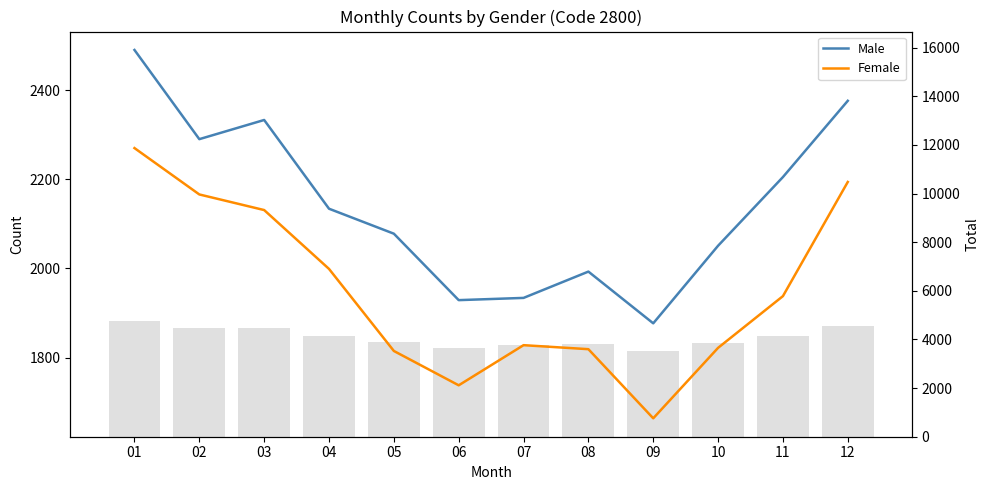

What is the greatest value displayed?

2490